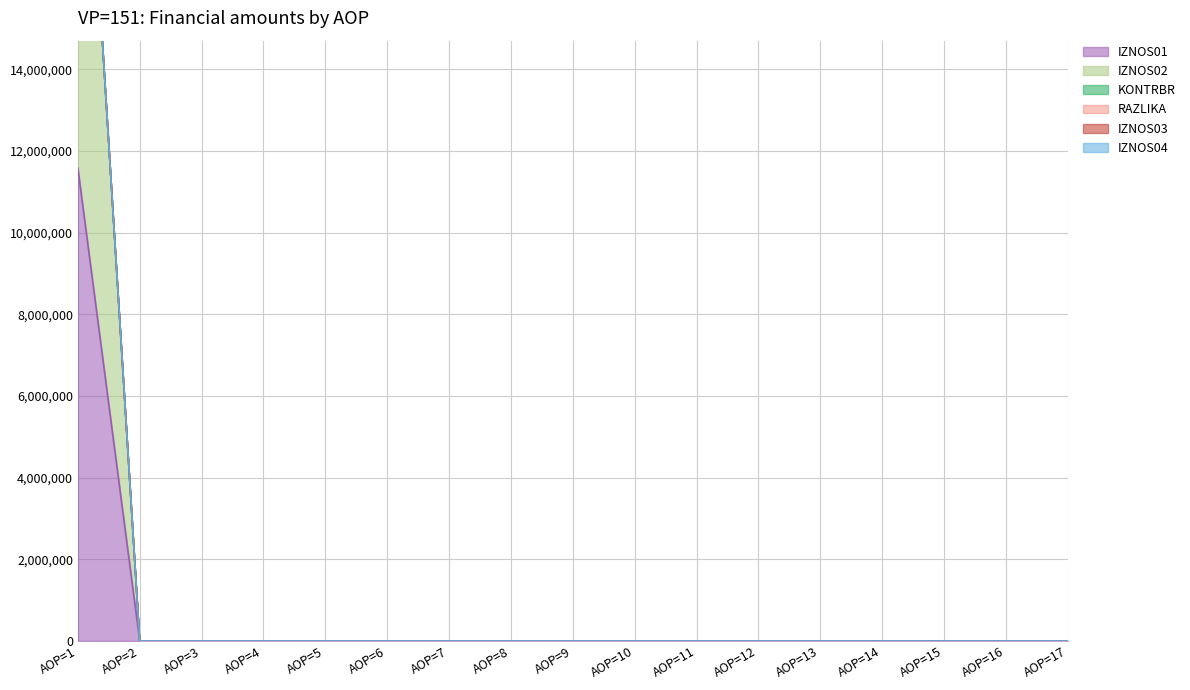

The value of IZNOS01 at AOP=13 is 0.0. True or false?

True